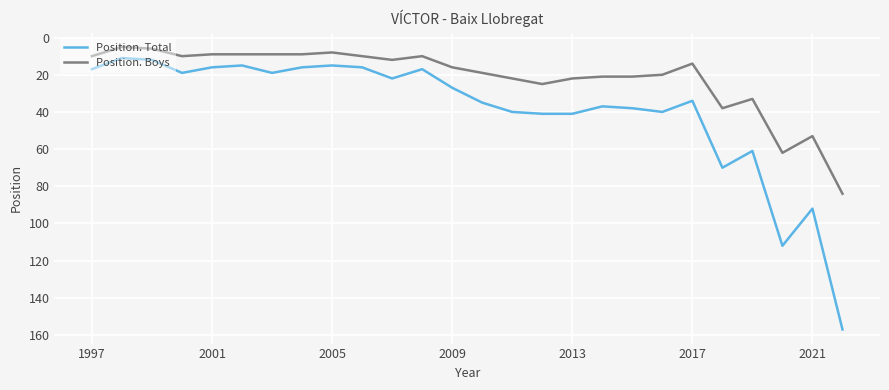

What is the maximum value shown in the chart?

157